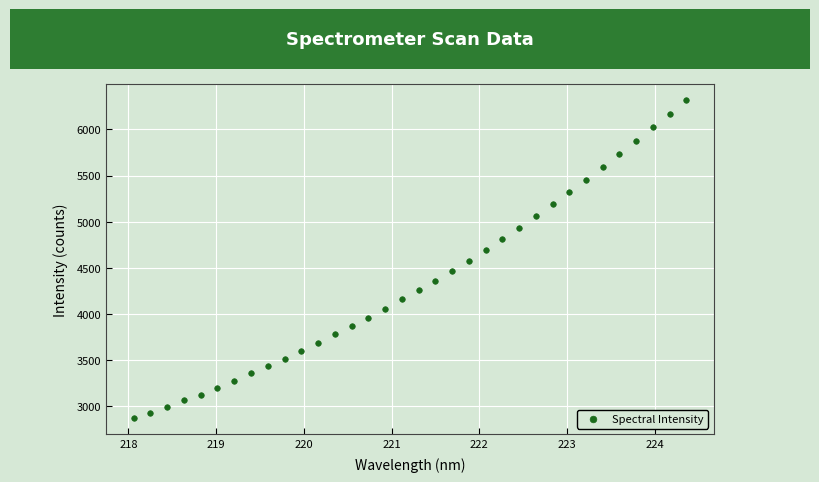

What is the range of X values (max minus min)?

6.3